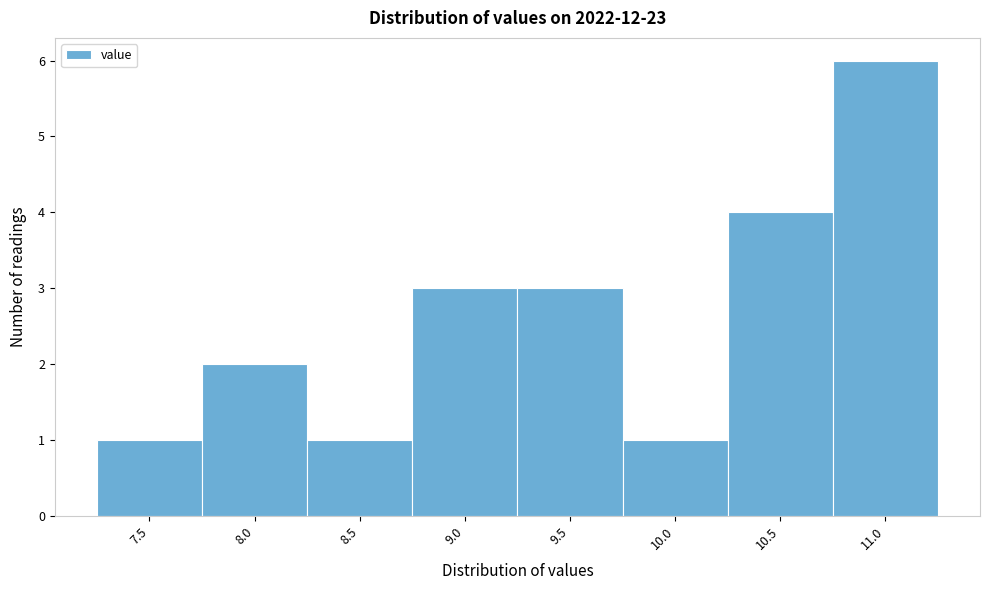

Reading left to right, extract all data points from this chart.

7.5=1	8.0=2	8.5=1	9.0=3	9.5=3	10.0=1	10.5=4	11.0=6